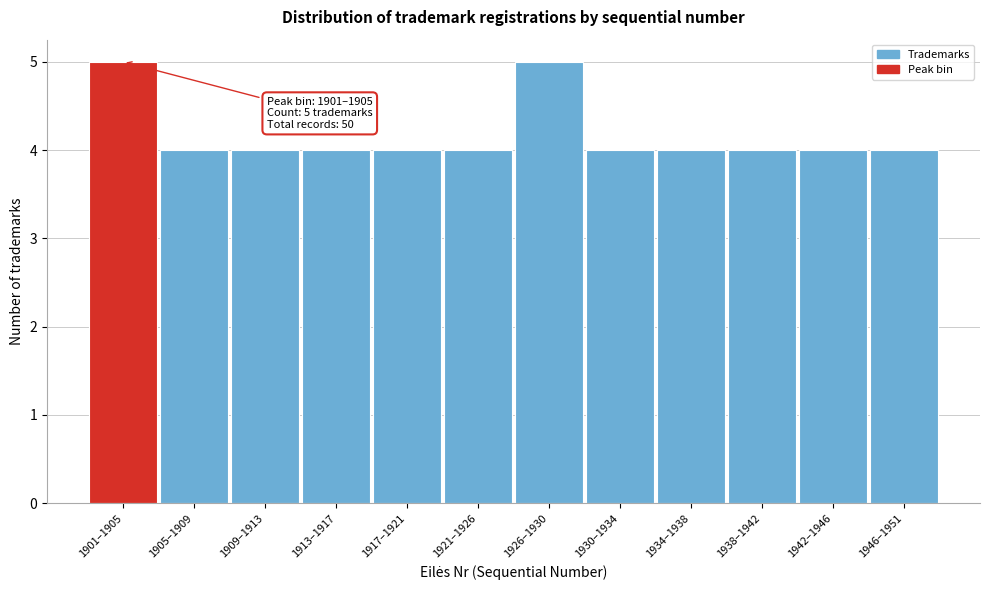

Reading left to right, extract all data points from this chart.

1901–1905=5	1905–1909=4	1909–1913=4	1913–1917=4	1917–1921=4	1921–1926=4	1926–1930=5	1930–1934=4	1934–1938=4	1938–1942=4	1942–1946=4	1946–1951=4